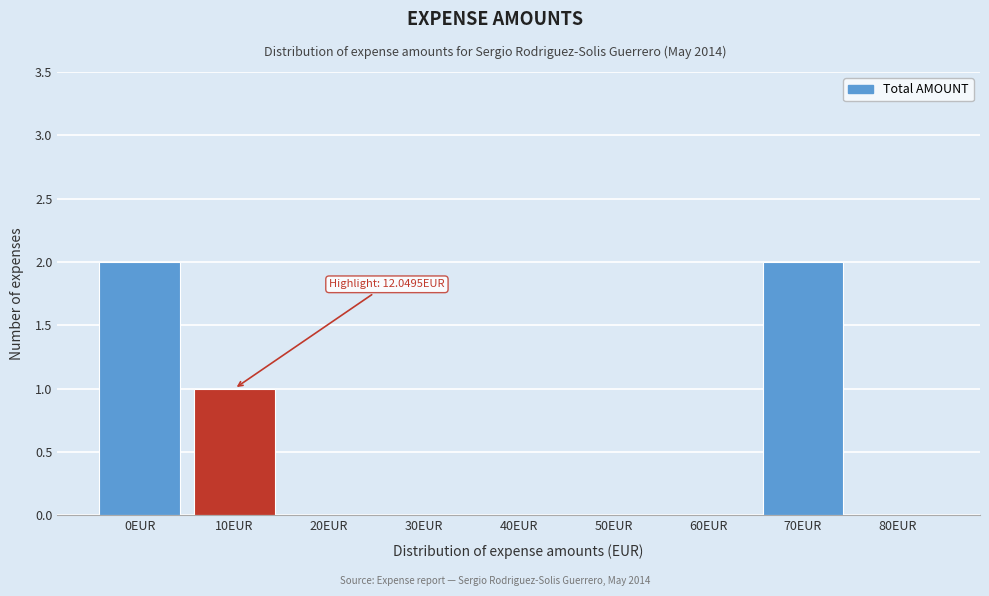

The value at 0EUR is 2. True or false?

True